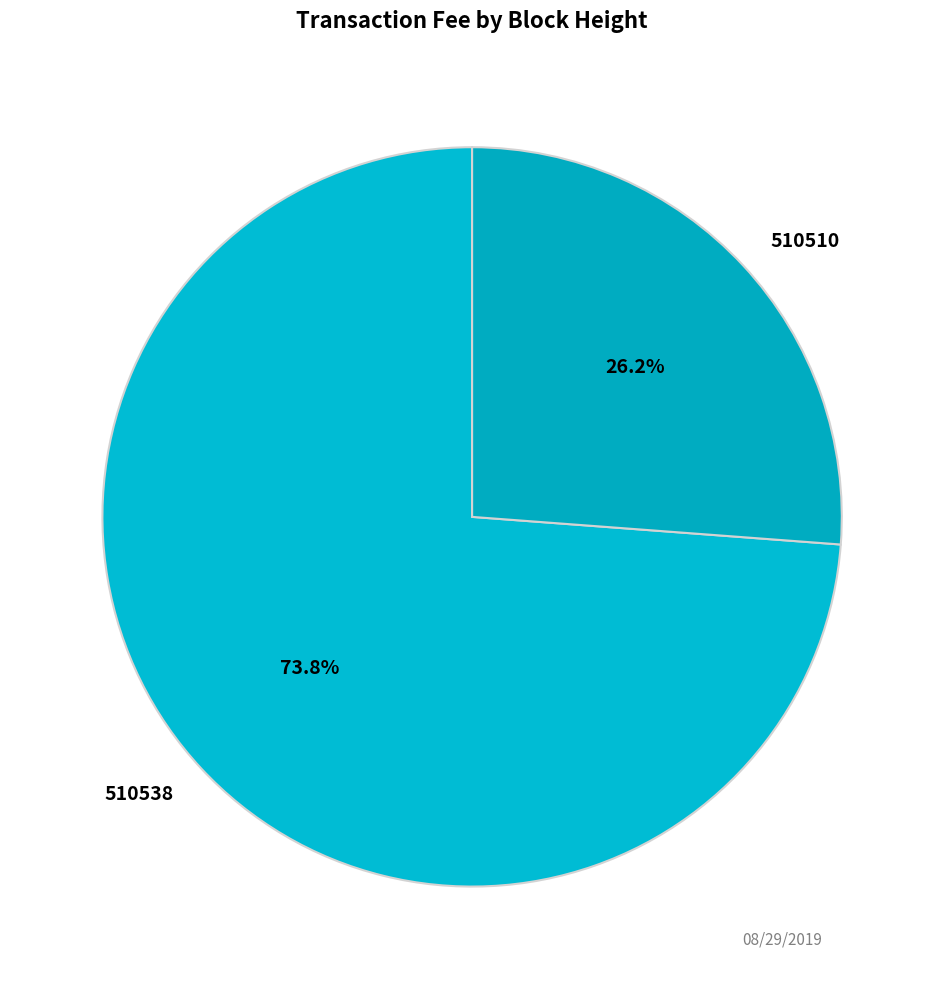

Which has a higher value, 510510 or 510538?

510538